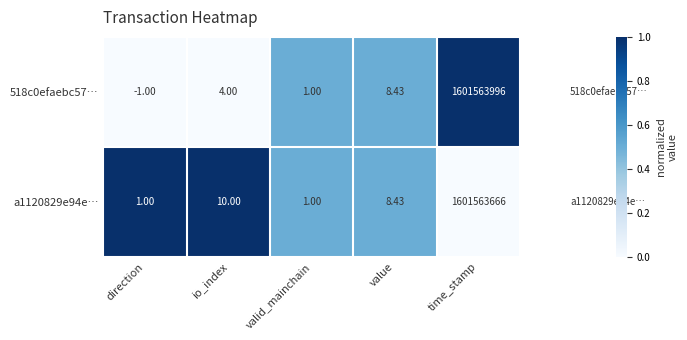

Which category has the lowest value across all series?

direction